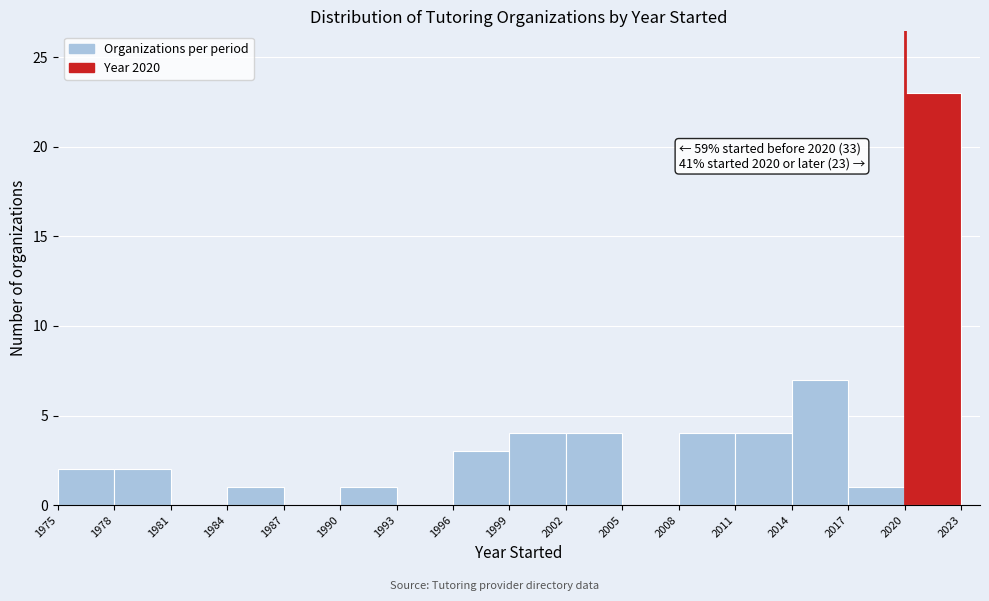

Over which range of the x-axis is the bar tallest?

2020 to 2023